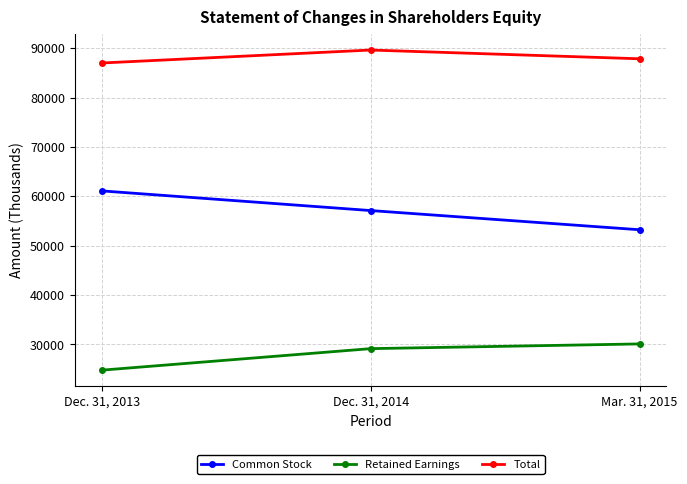

Is it true that Common Stock equals 82952 at Dec. 31, 2013?

False